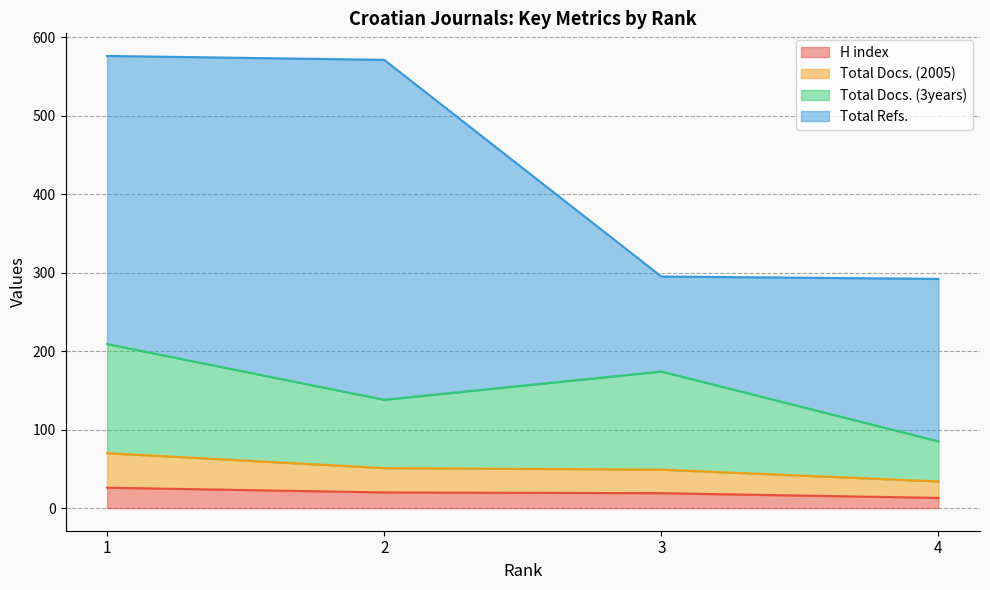

What is the lowest value of the H index series?

13